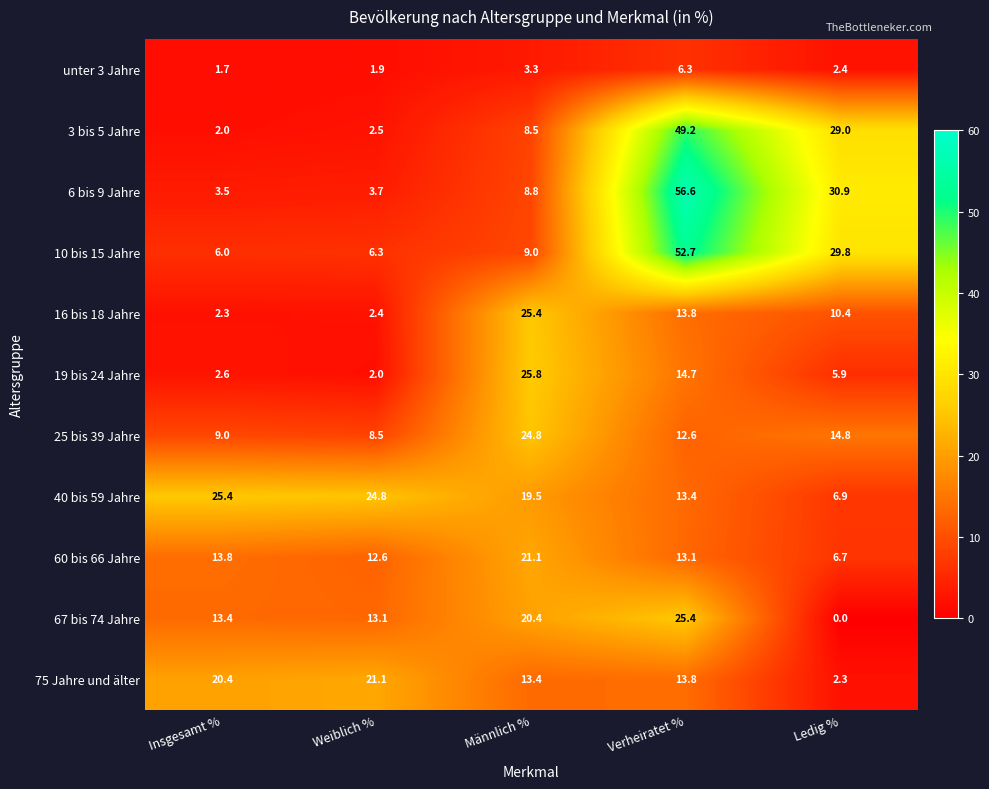

Which series has the largest total across all categories?

10 bis 15 Jahre